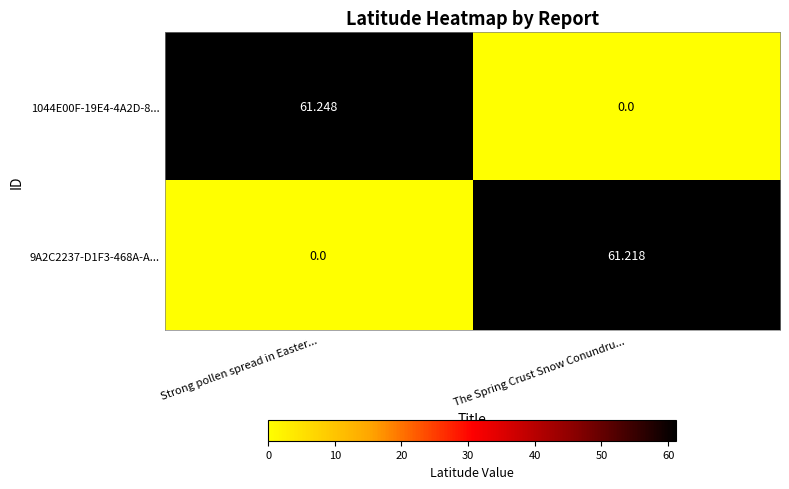

At which label does 1044E00F-19E4-4A2D-8... first exceed 61?

Strong pollen spread in Easter...